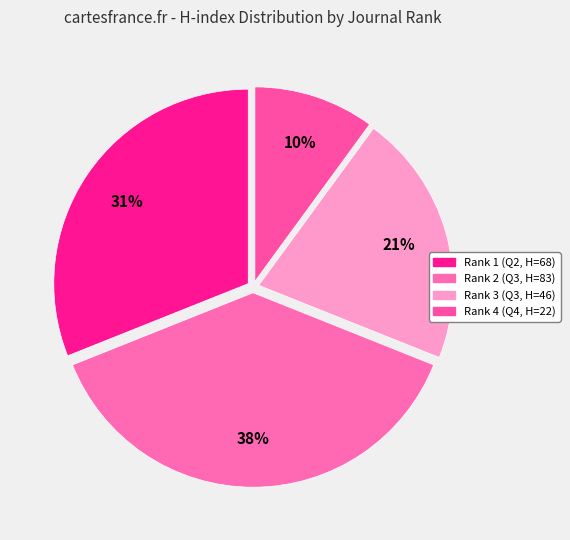

How many segments does this pie chart have?

4